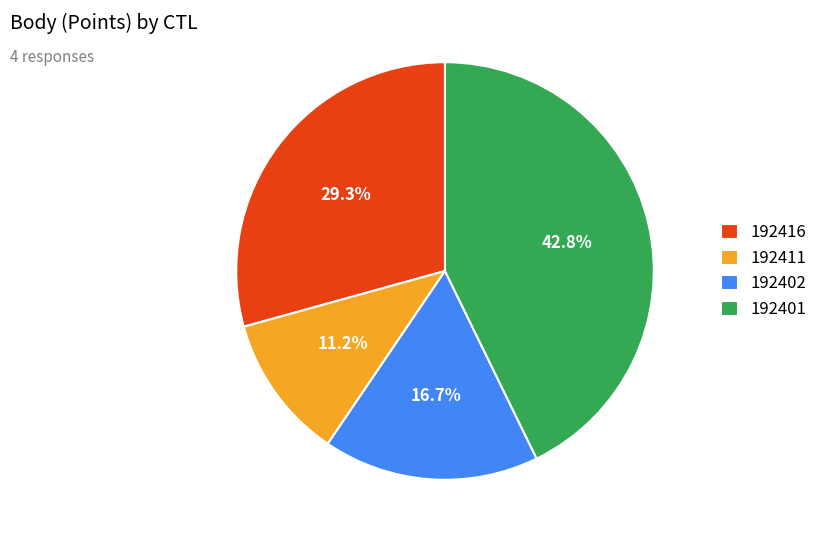

Which slice is the smallest?

192411